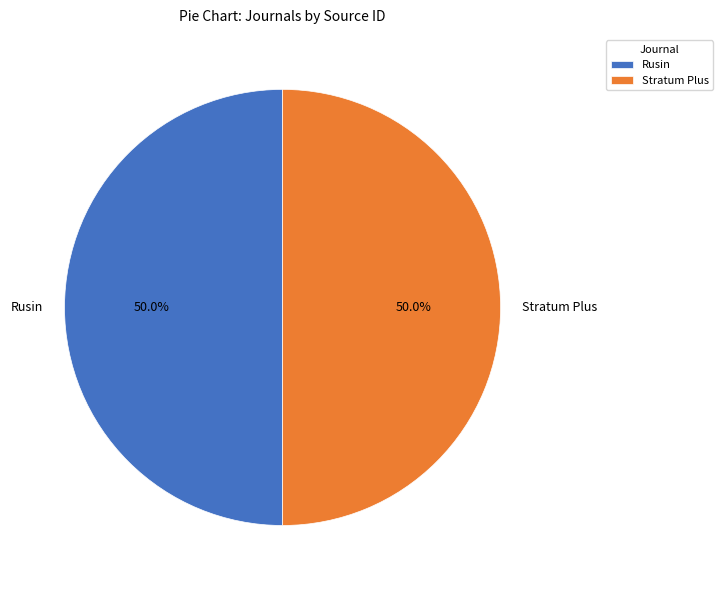

The Rusin slice represents 57% of the pie. True or false?

False